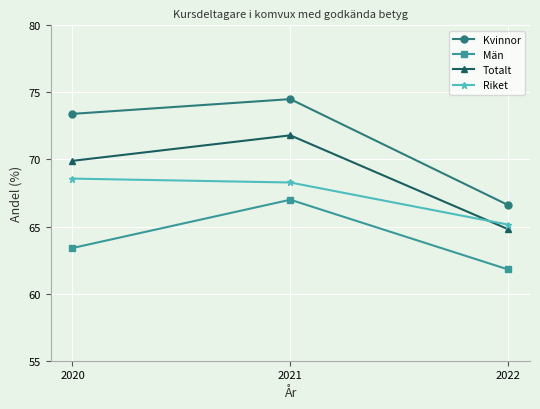

What are all the series names shown in the legend?

Kvinnor, Män, Totalt, Riket